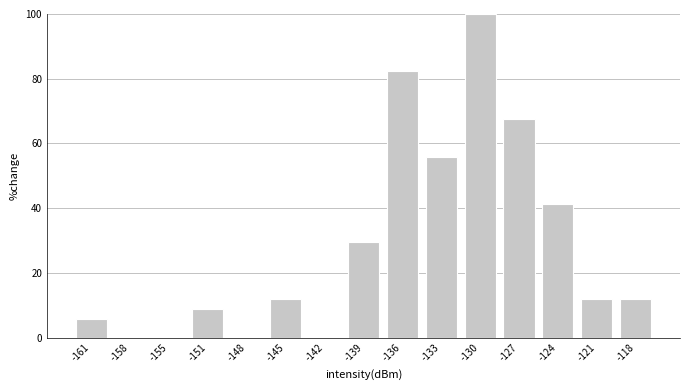

Reading left to right, list all the values displayed in this chart.

-161=5.9	-158=0.0	-155=0.0	-151=8.8	-148=0.0	-145=11.8	-142=0.0	-139=29.4	-136=82.4	-133=55.9	-130=100.0	-127=67.6	-124=41.2	-121=11.8	-118=11.8